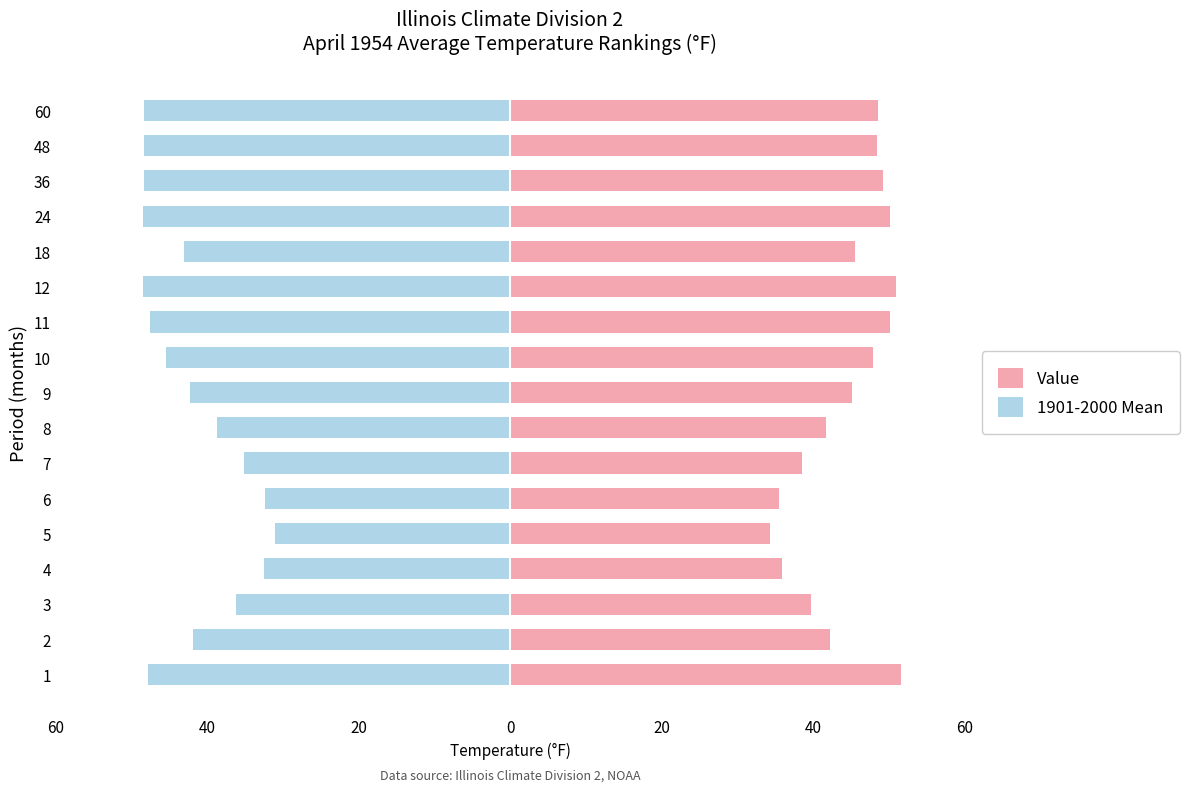

Reading left to right, transcribe all the data shown in this chart.

Value: 51.7	42.2	39.8	35.9	34.4	35.5	38.5	41.7	45.1	48.0	50.2	51.0	45.5	50.2	49.3	48.5	48.6
1901-2000 Mean: -47.8	-41.9	-36.2	-32.5	-31.1	-32.3	-35.1	-38.7	-42.3	-45.4	-47.5	-48.5	-43.1	-48.5	-48.4	-48.4	-48.4